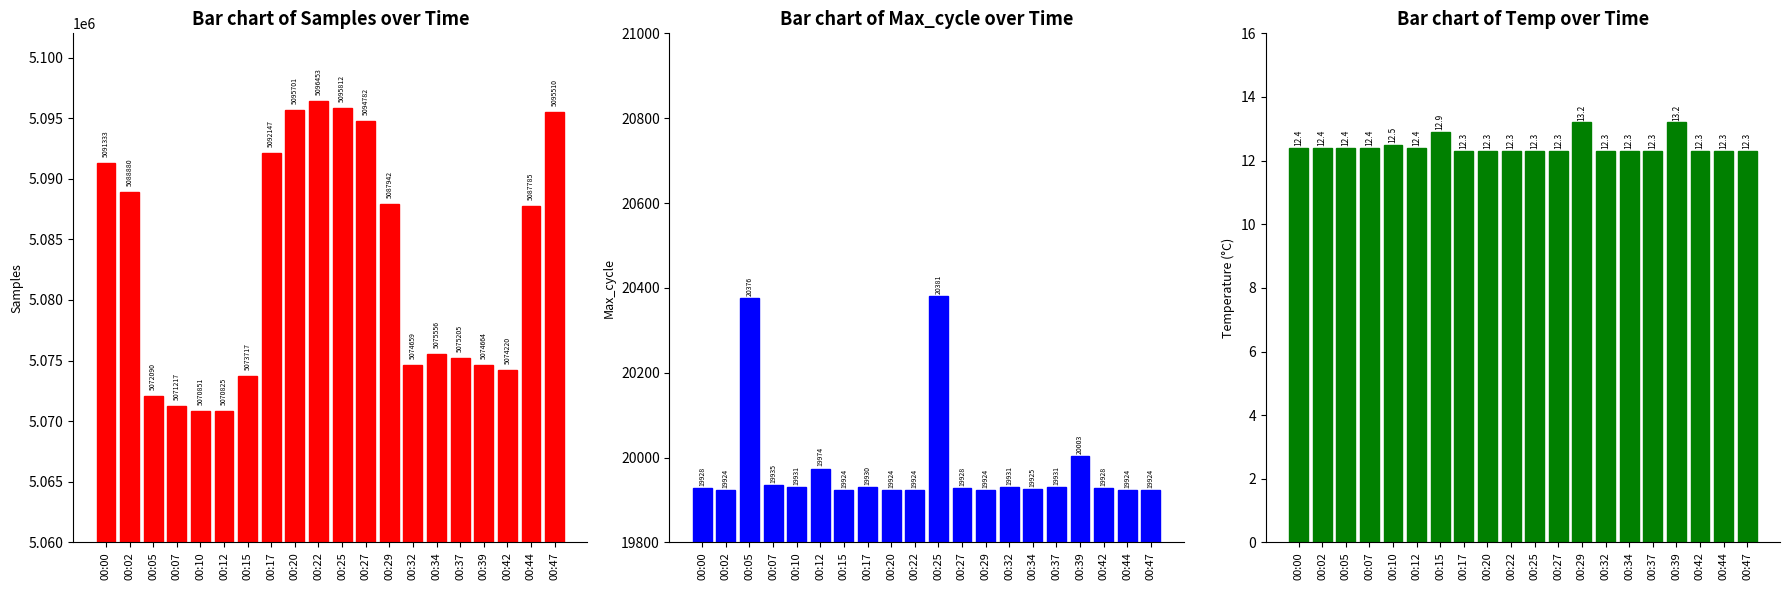

Reading left to right, transcribe all the data shown in this chart.

Samples: 5091333.0	5088880.0	5072090.0	5071217.0	5070851.0	5070825.0	5073717.0	5092147.0	5095701.0	5096453.0	5095812.0	5094782.0	5087942.0	5074659.0	5075556.0	5075205.0	5074664.0	5074220.0	5087785.0	5095510.0
Max_cycle: 19928.0	19924.0	20376.0	19935.0	19931.0	19974.0	19924.0	19930.0	19924.0	19924.0	20381.0	19928.0	19924.0	19931.0	19925.0	19931.0	20003.0	19928.0	19924.0	19924.0
Temp: 12.4	12.4	12.4	12.4	12.5	12.4	12.9	12.3	12.3	12.3	12.3	12.3	13.2	12.3	12.3	12.3	13.2	12.3	12.3	12.3